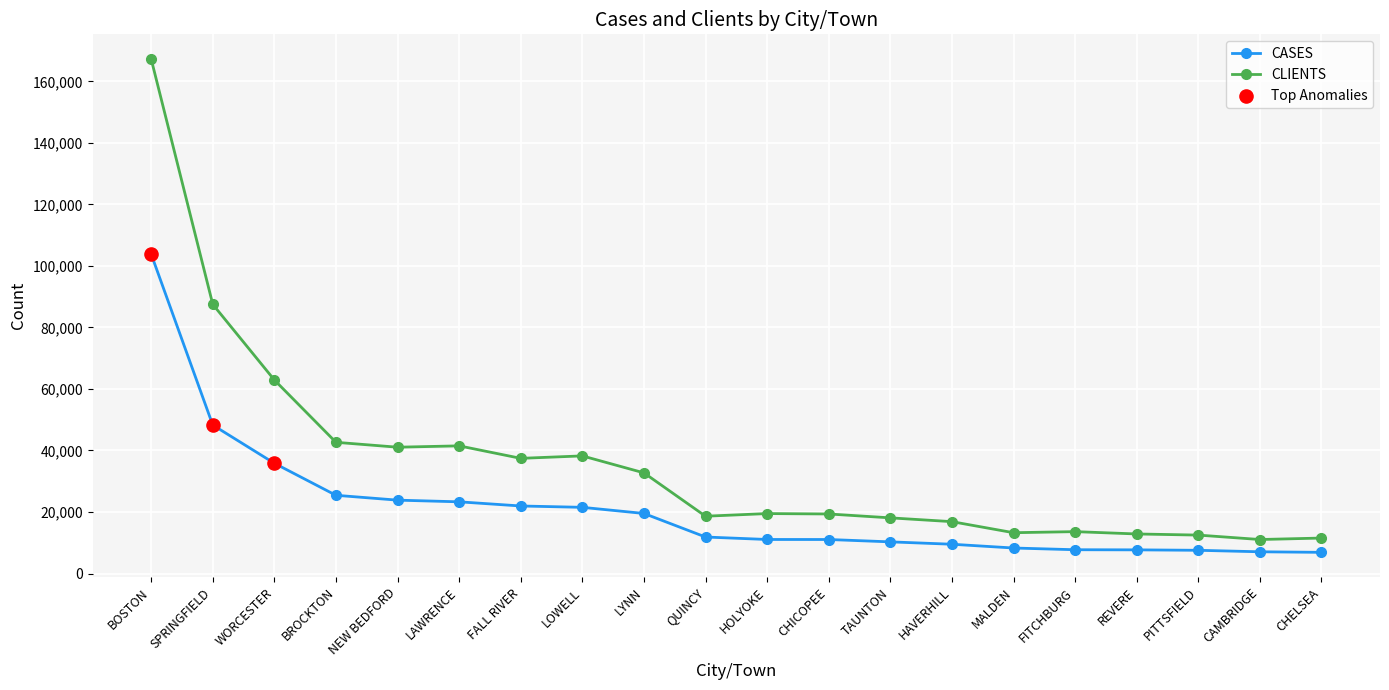

Which series has the widest spread of values?

CLIENTS